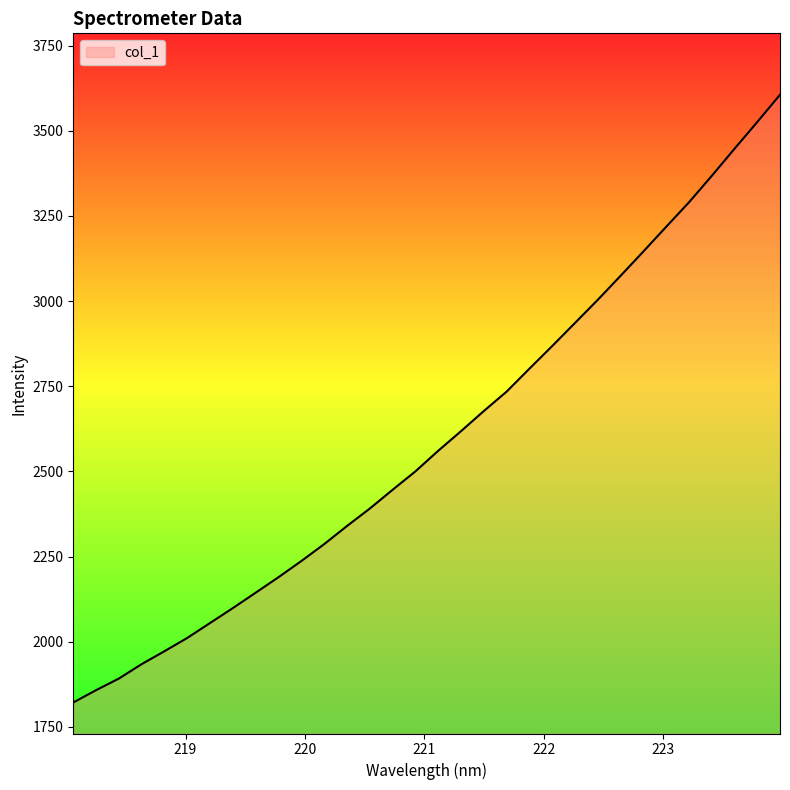

What is the maximum value shown in the chart?

3605.7